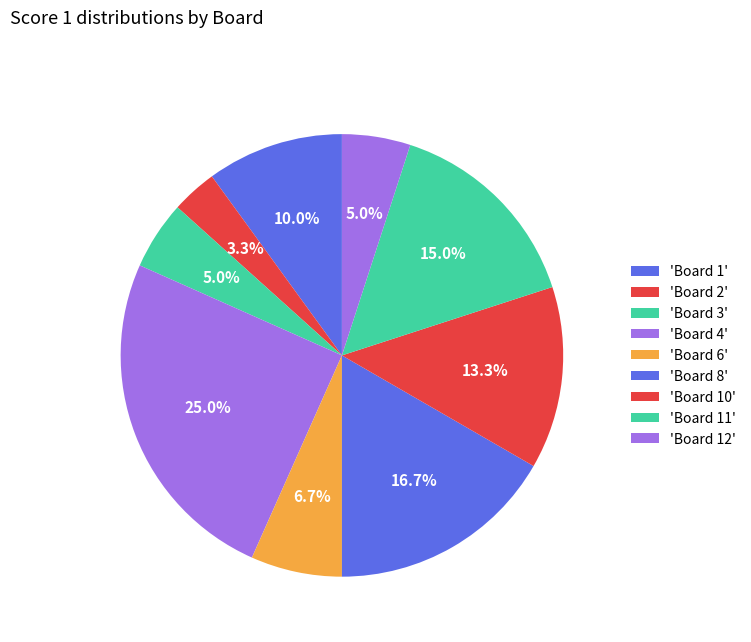

Count the number of slices in the pie.

9